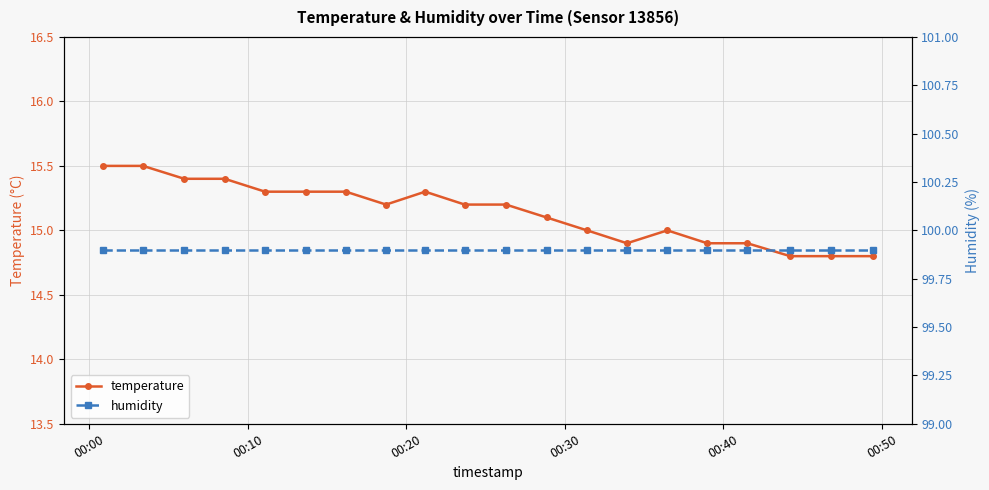

Reading left to right, extract all data points from this chart.

temperature: 15.5	15.5	15.4	15.4	15.3	15.3	15.3	15.2	15.3	15.2	15.2	15.1	15.0	14.9	15.0	14.9	14.9	14.8	14.8	14.8
humidity: 99.9	99.9	99.9	99.9	99.9	99.9	99.9	99.9	99.9	99.9	99.9	99.9	99.9	99.9	99.9	99.9	99.9	99.9	99.9	99.9